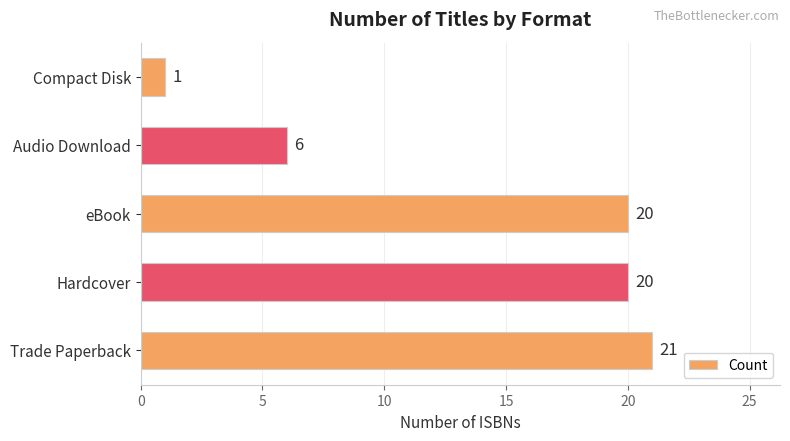

What is the difference between the maximum and second lowest values?

15